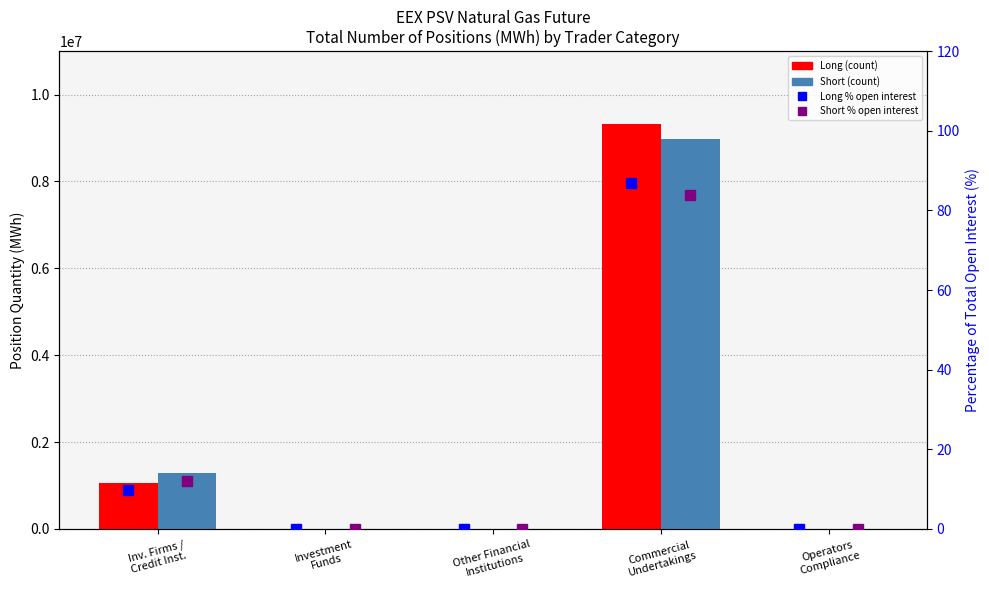

At which category does the chart reach its peak across all series?

Commercial
Undertakings